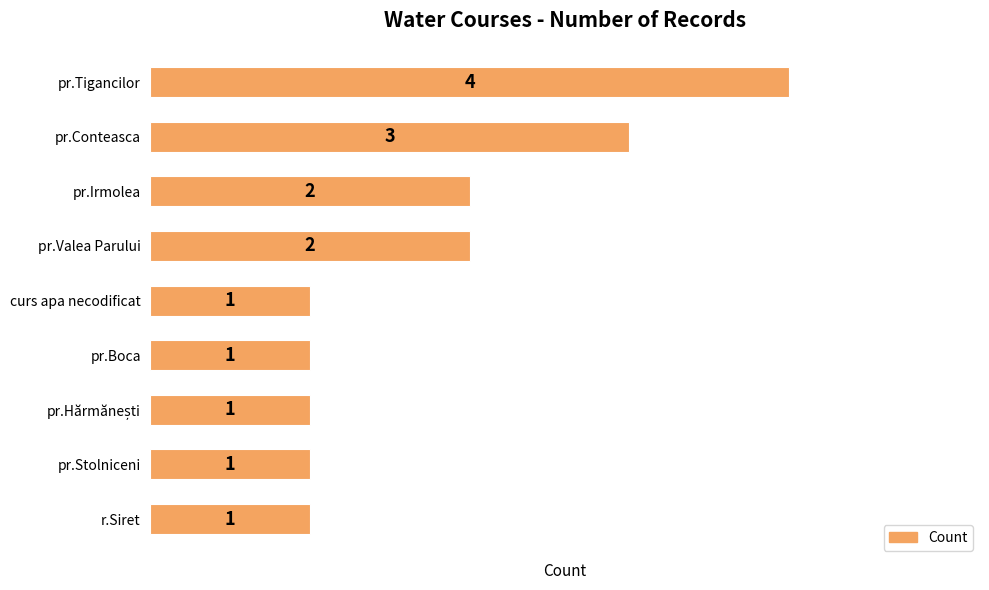

Reading top to bottom, list all the values displayed in this chart.

4	3	2	2	1	1	1	1	1